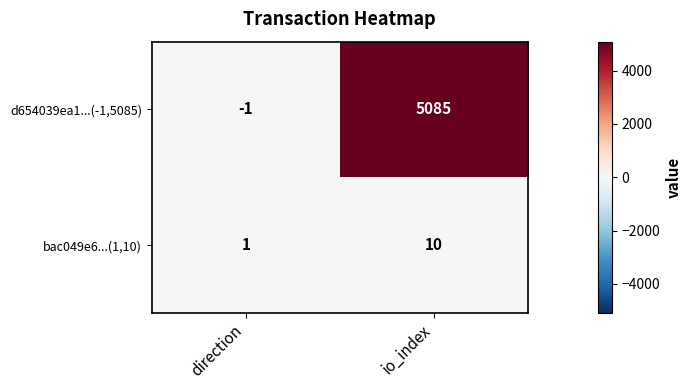

Reading left to right, extract all data points from this chart.

d654039ea1...(-1,5085): direction=-1	io_index=5085
bac049e6...(1,10): direction=1	io_index=10